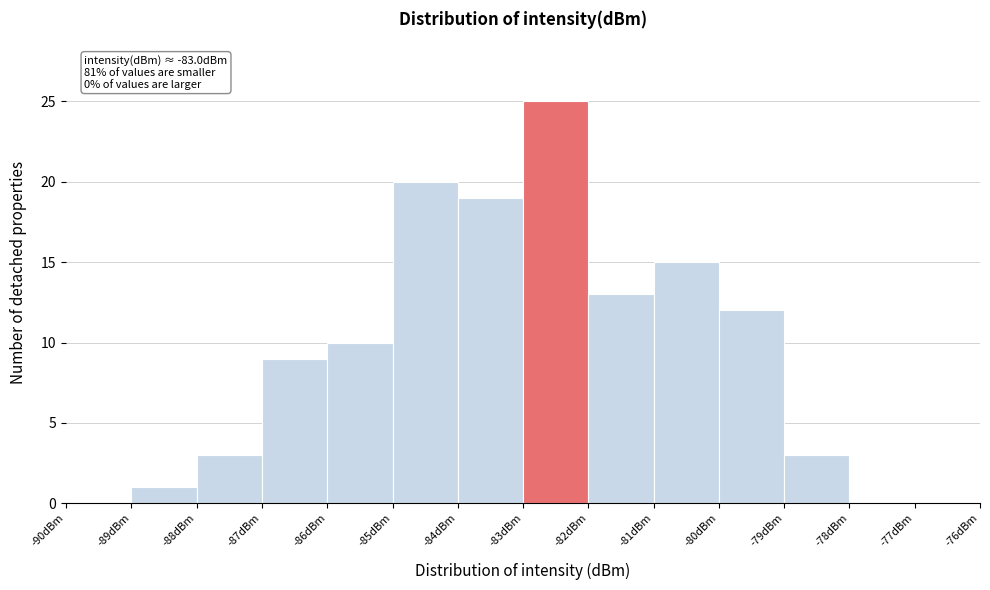

Over which range of the x-axis is the bar tallest?

-83 to -82